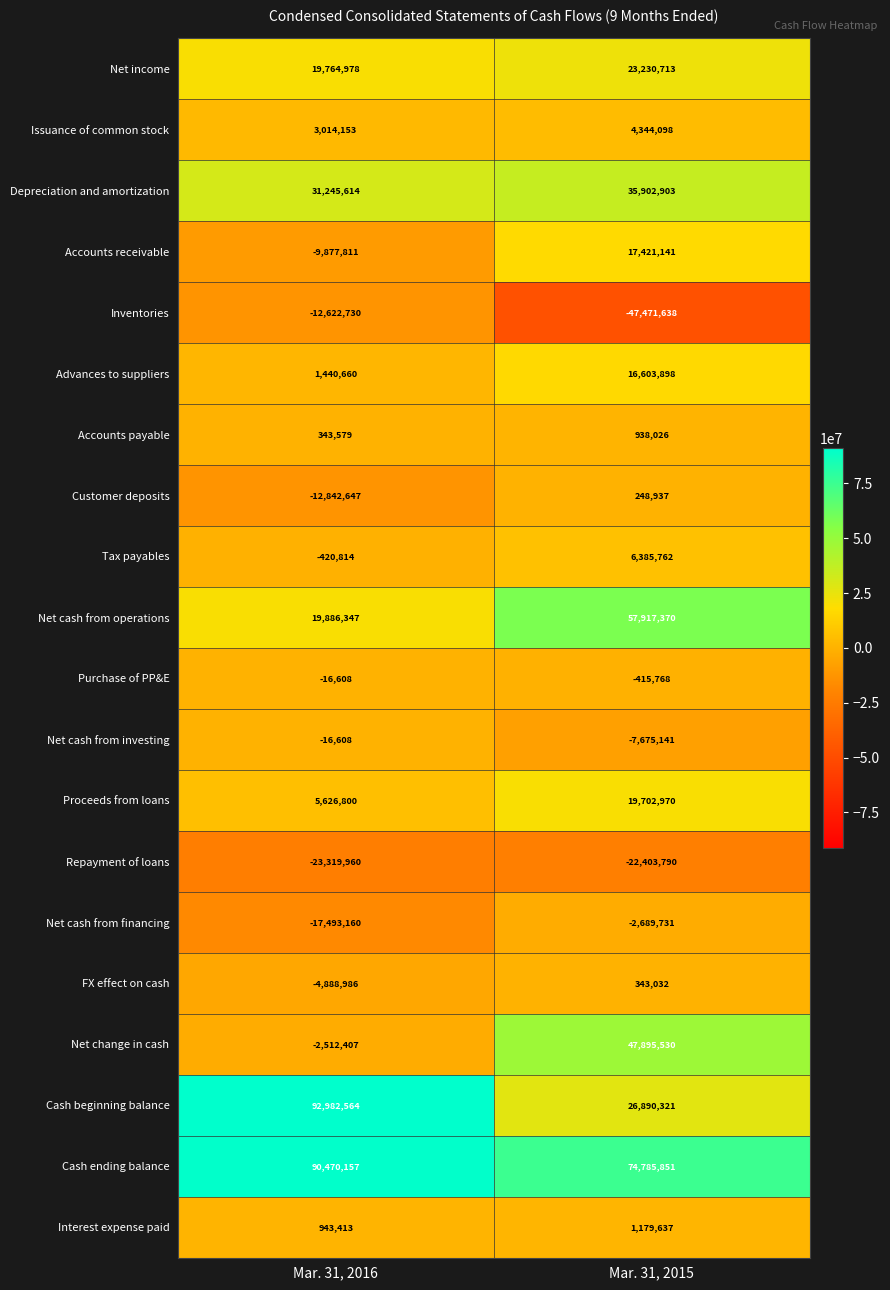

Which category has the highest value in the Interest expense paid series?

Mar. 31, 2015